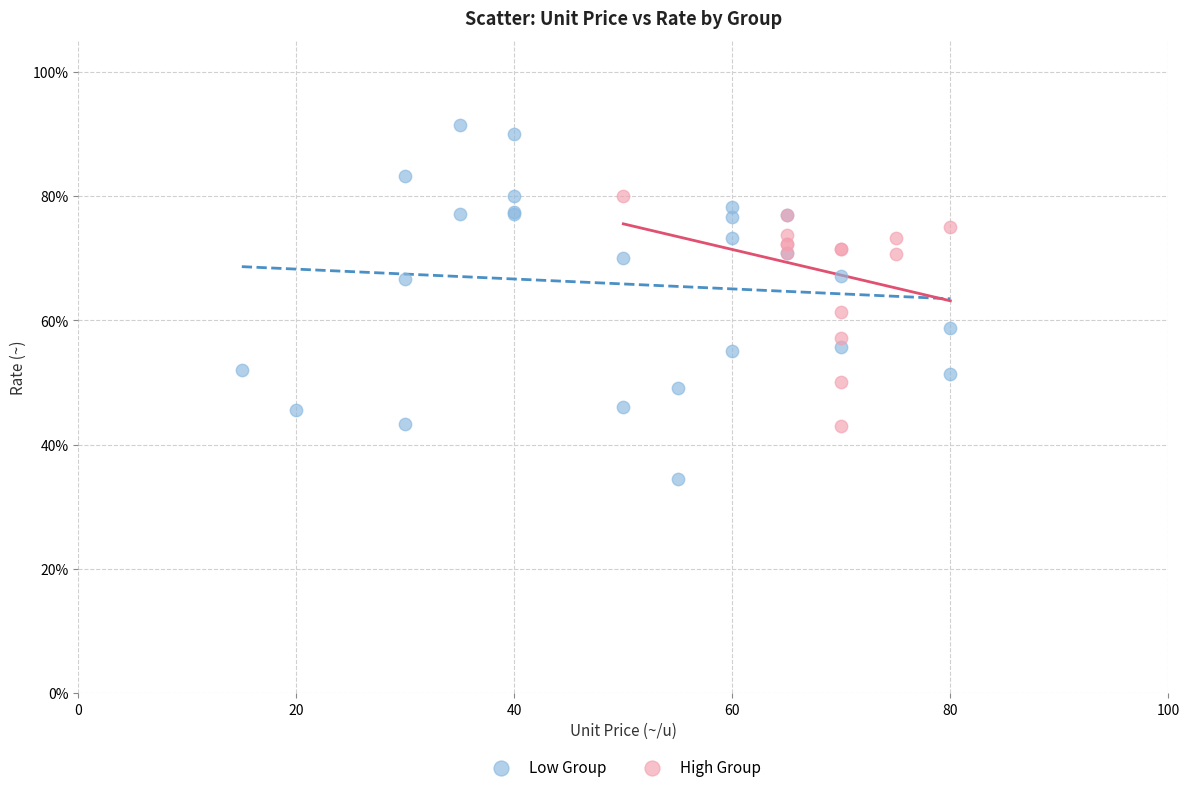

Which series contains the highest Y value?

Low Group